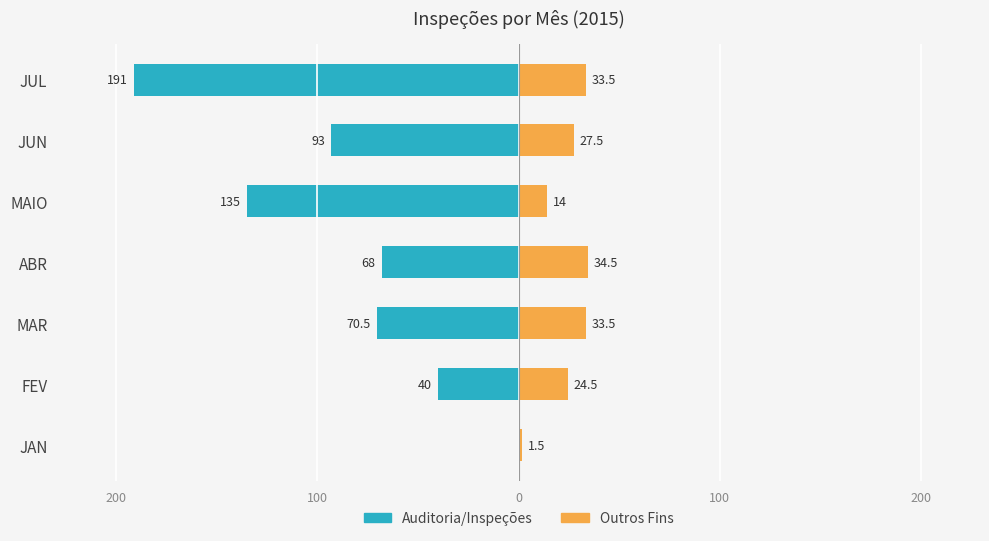

Reading right to left, list all the values displayed in this chart.

Auditoria/Inspeções: -191.0	-93.0	-135.0	-68.0	-70.5	-40.0	0.0
Outros Fins: 33.5	27.5	14.0	34.5	33.5	24.5	1.5